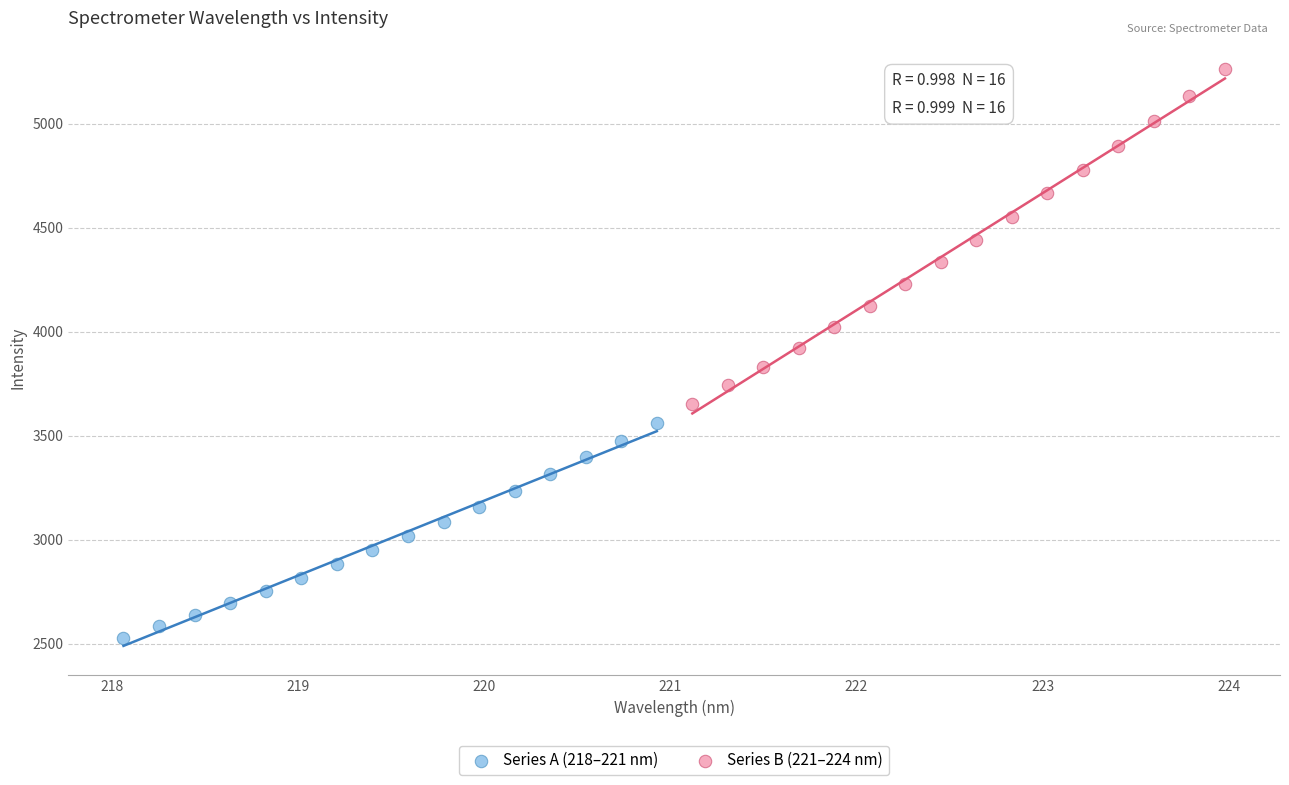

Which series reaches the minimum Y coordinate?

Series A (218–221 nm)